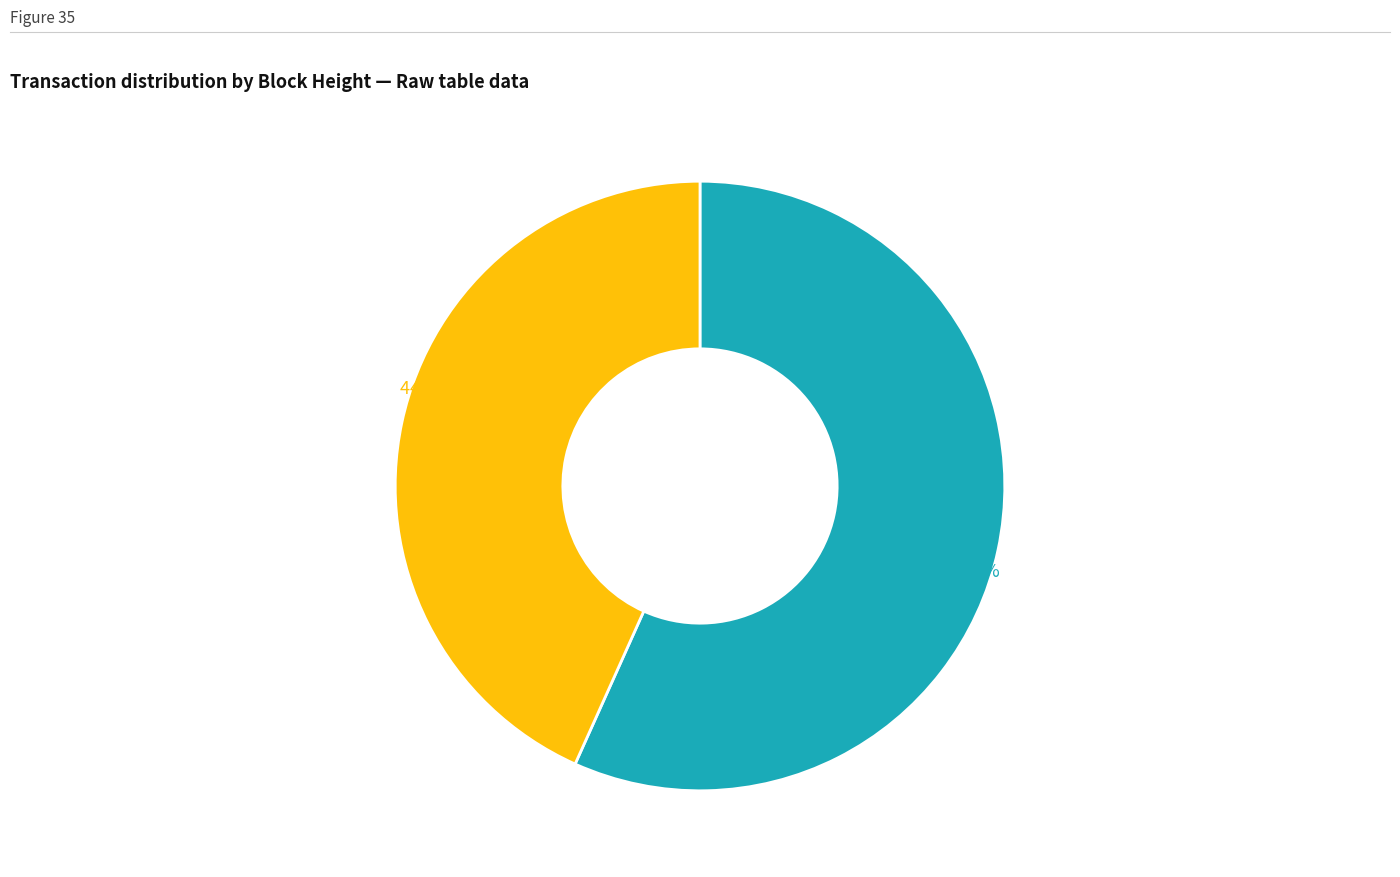

What is the largest slice in the pie chart?

4457